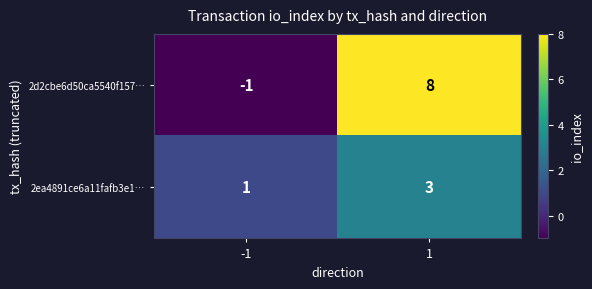

Which series changed the most between -1 and 1?

2d2cbe6d50ca5540f157…